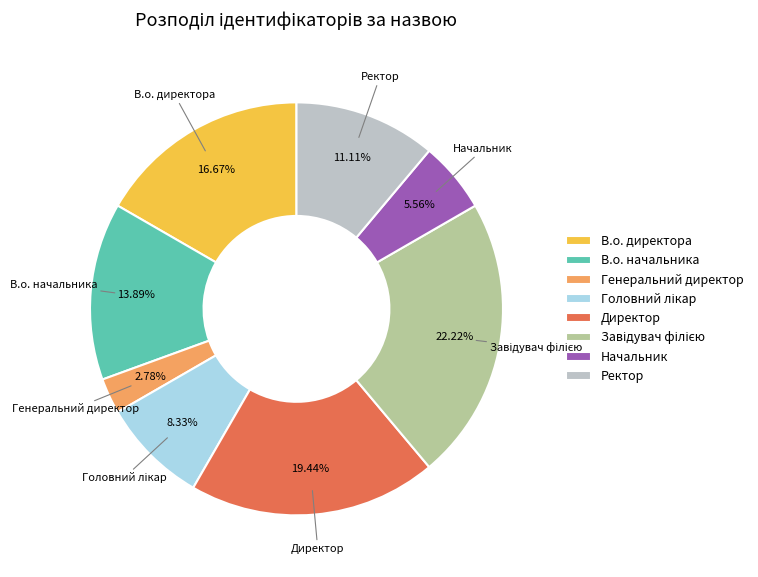

How many slices are in this pie chart?

8